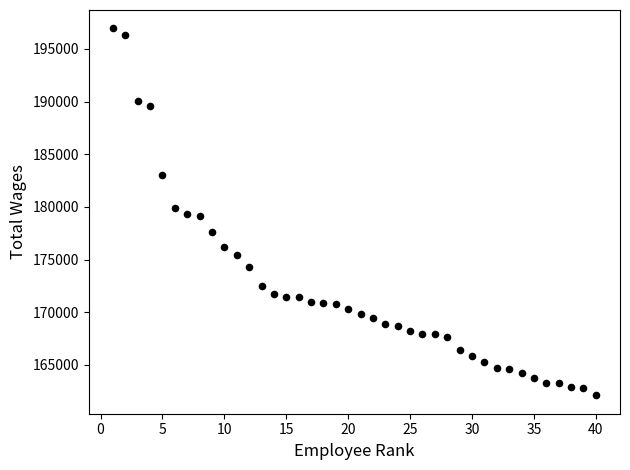

What is the range of X values (max minus min)?

39.0